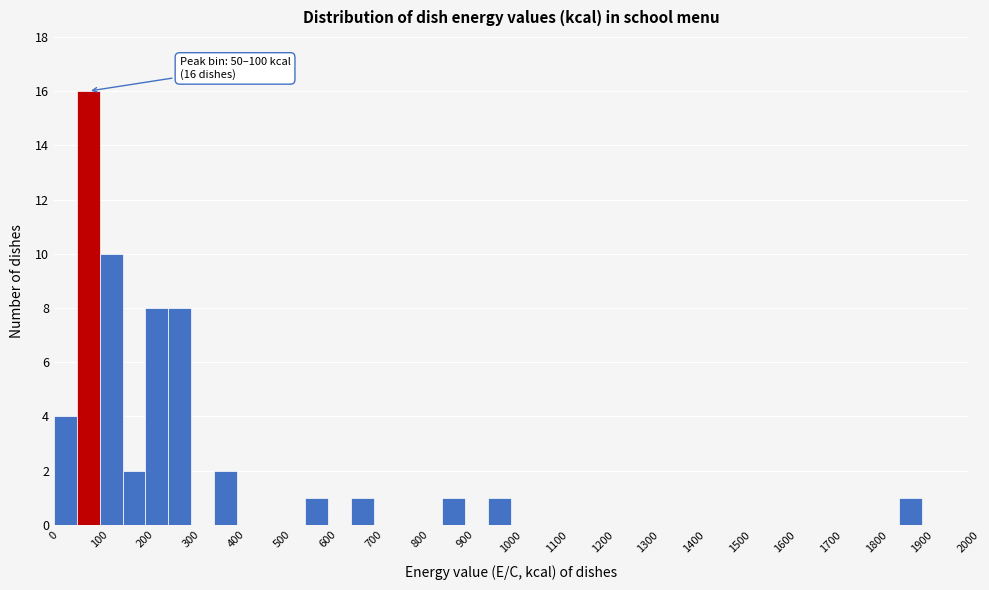

Which range on the x-axis has the tallest bar?

50 to 100